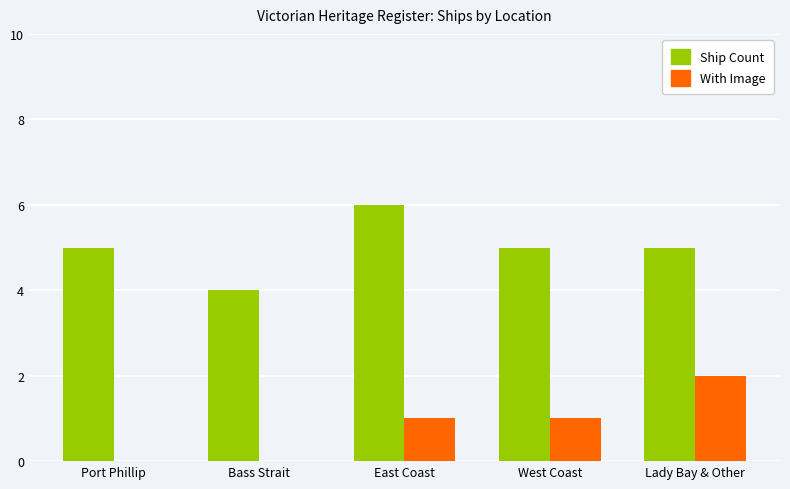

Which label corresponds to the largest value in the chart?

East Coast